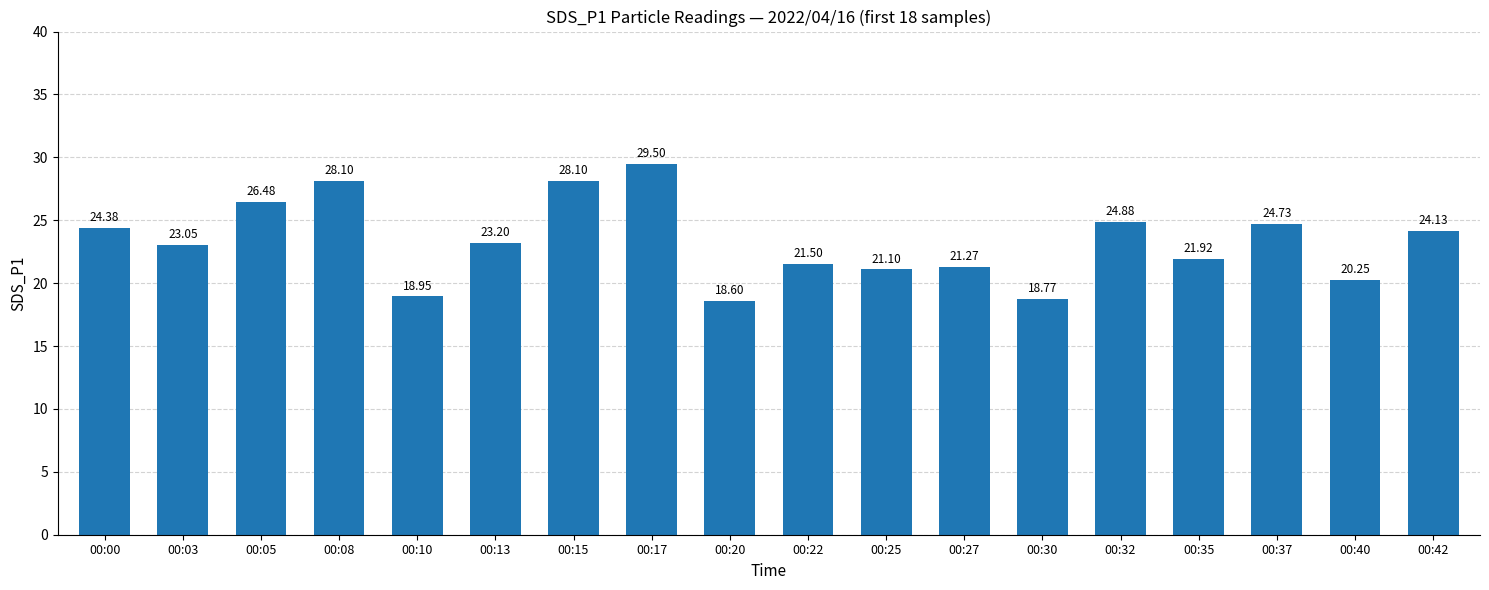

What is the change in value from 00:10 to 00:32?

+5.9